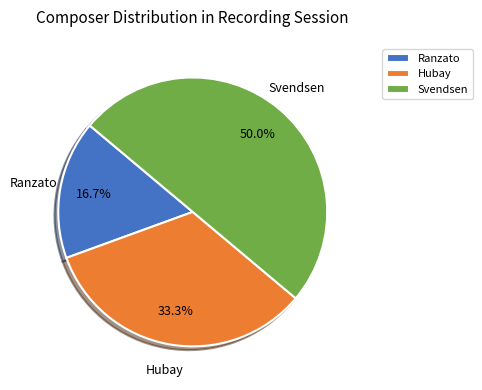

What is the largest slice in the pie chart?

Svendsen